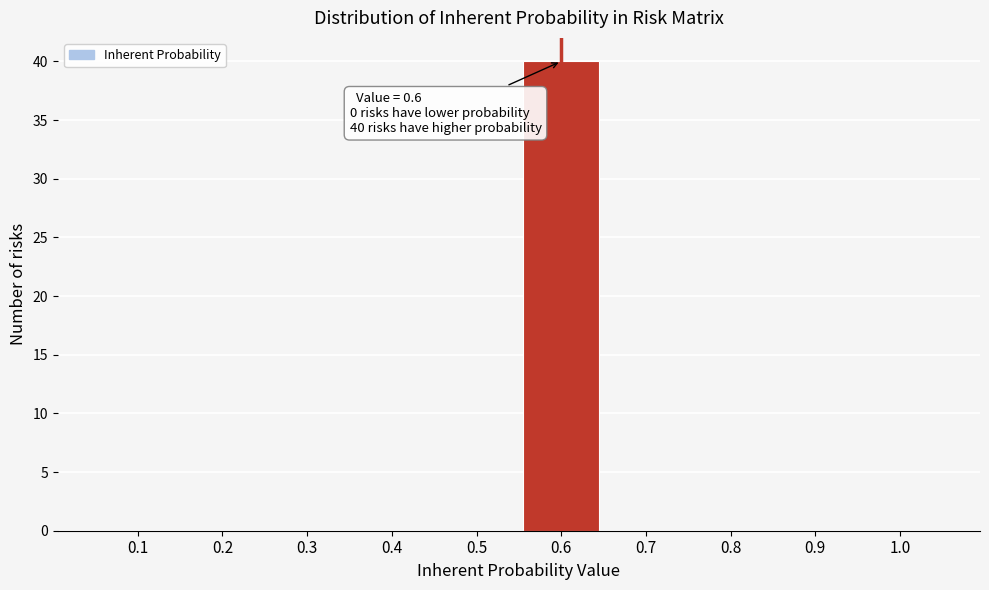

Which range on the x-axis has the tallest bar?

0.55 to 0.65